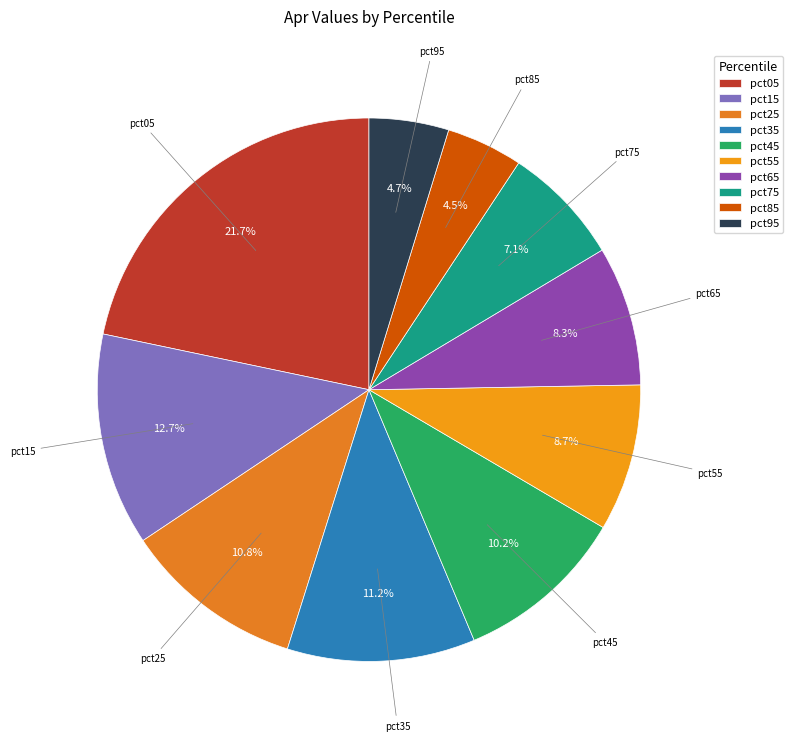

How many slices are in this pie chart?

10